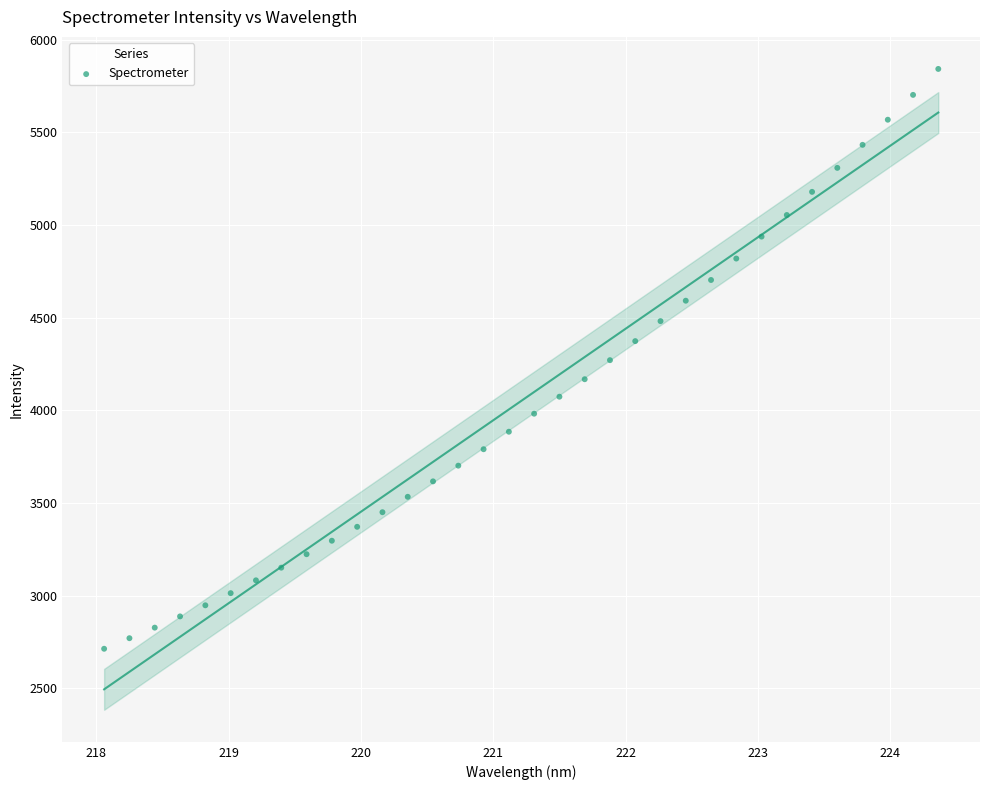

What is the range of X values (max minus min)?

6.3